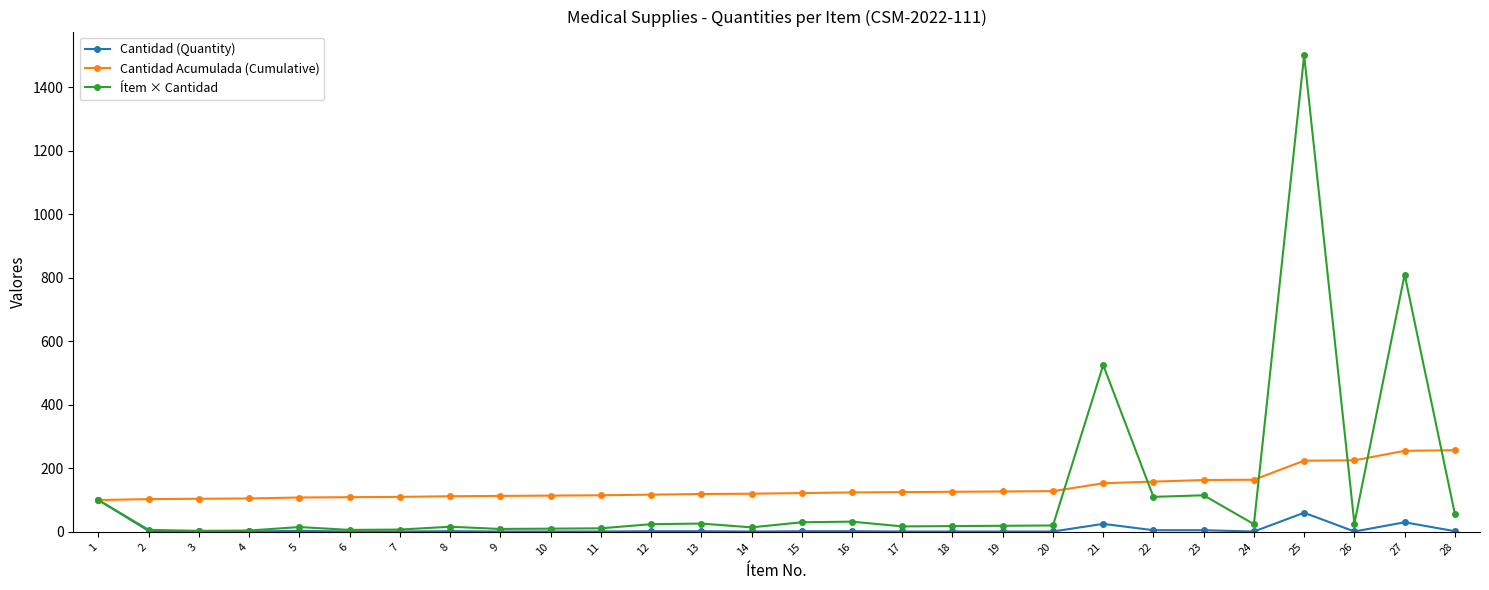

List the series in order of their peak value, highest first.

Ítem × Cantidad, Cantidad Acumulada (Cumulative), Cantidad (Quantity)